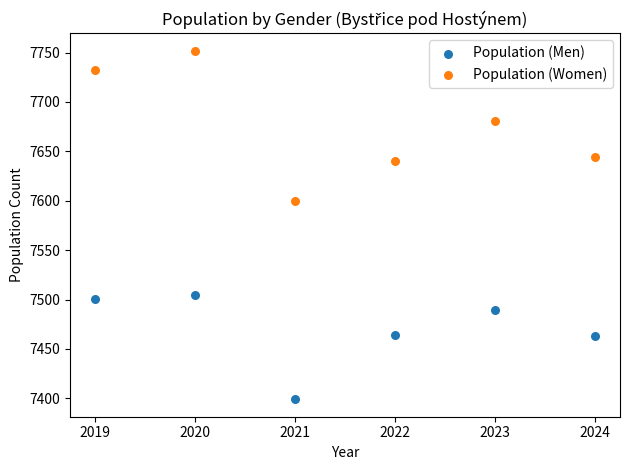

Across all data points, what is the average X value?

2022